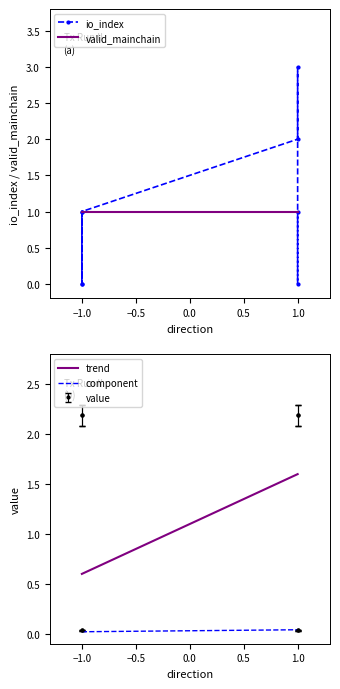

Which series ends up on top after the final intersection of io_index and value?

value